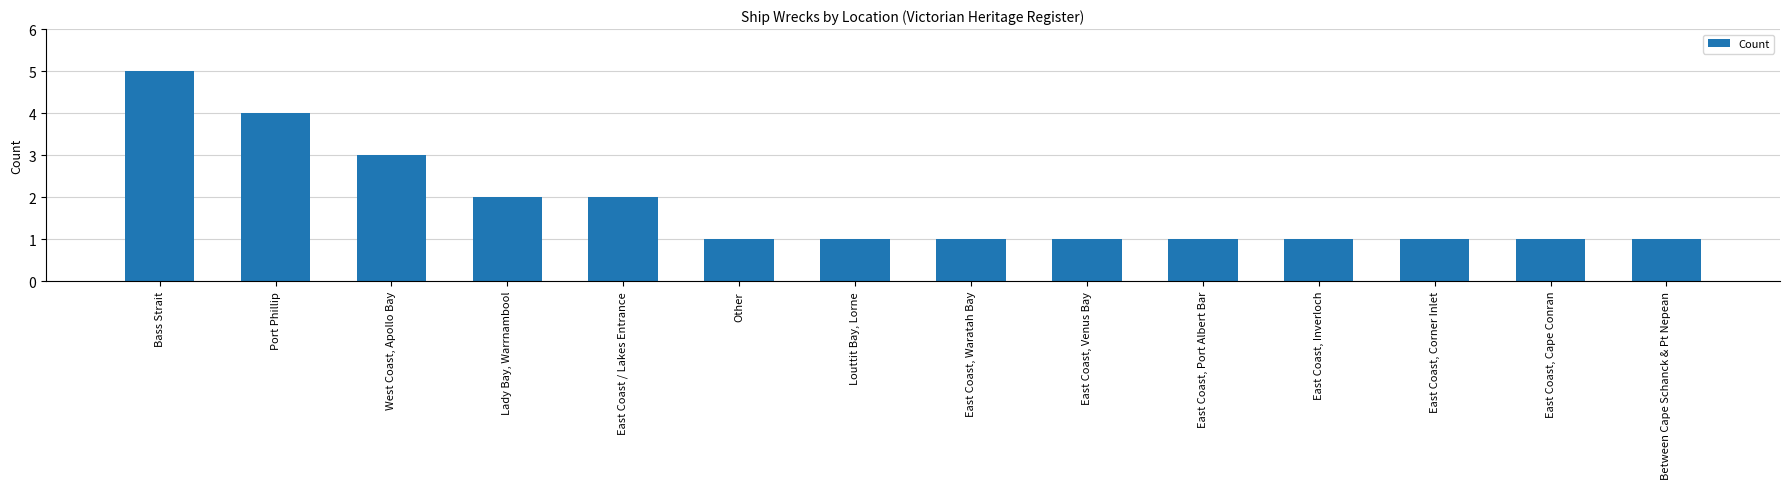

What is the label of the 5th bar from the left?

East Coast / Lakes Entrance